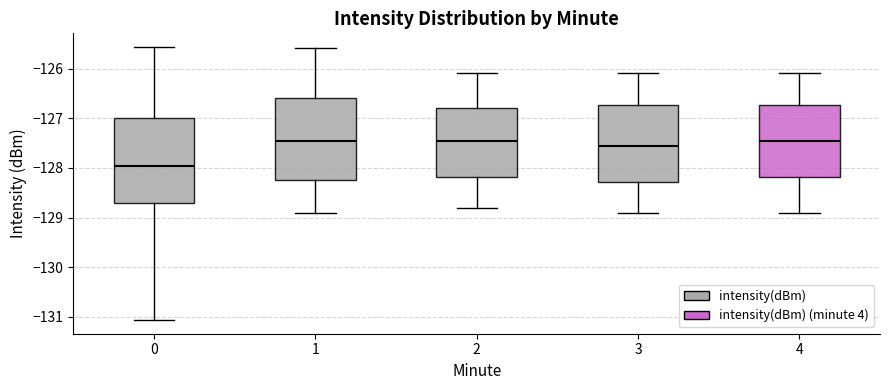

Which box has the lowest median line?

0